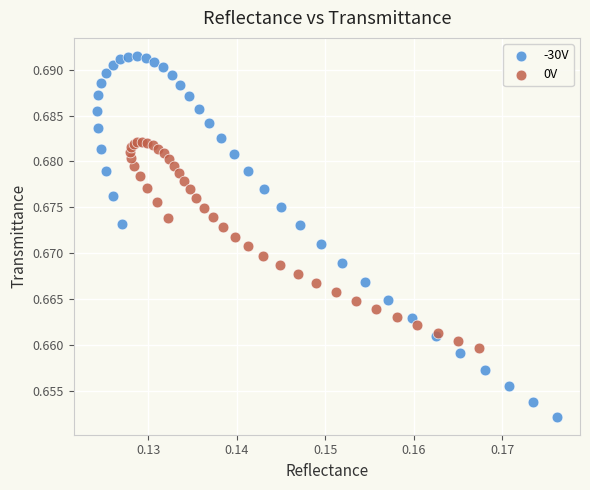

Which series reaches the minimum Y coordinate?

-30V